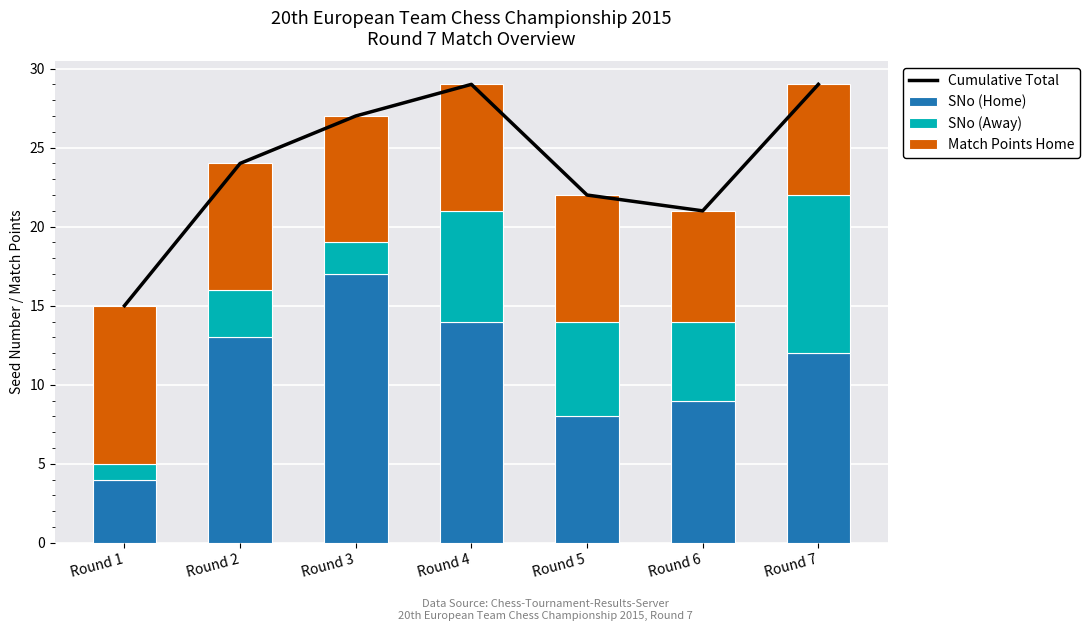

Are the bars horizontal?

No